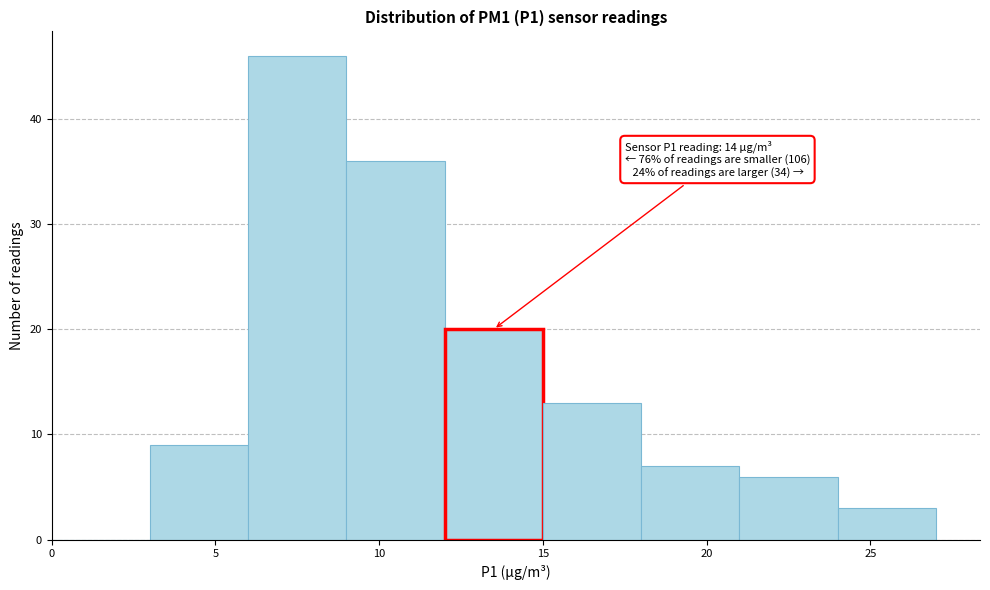

Over which range of the x-axis is the bar tallest?

6 to 9